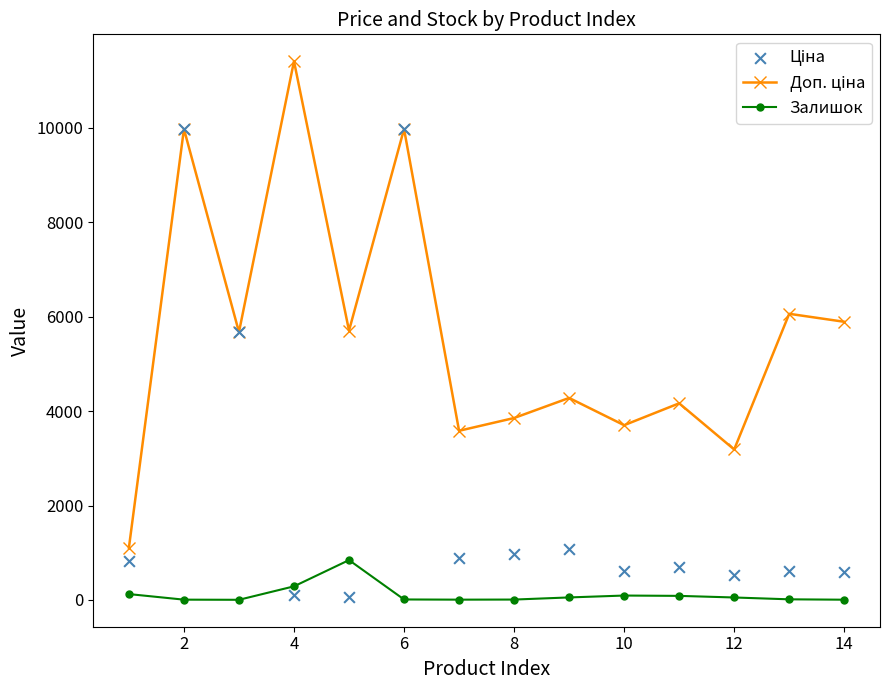

How many values in the Залишок series are below 53?

7